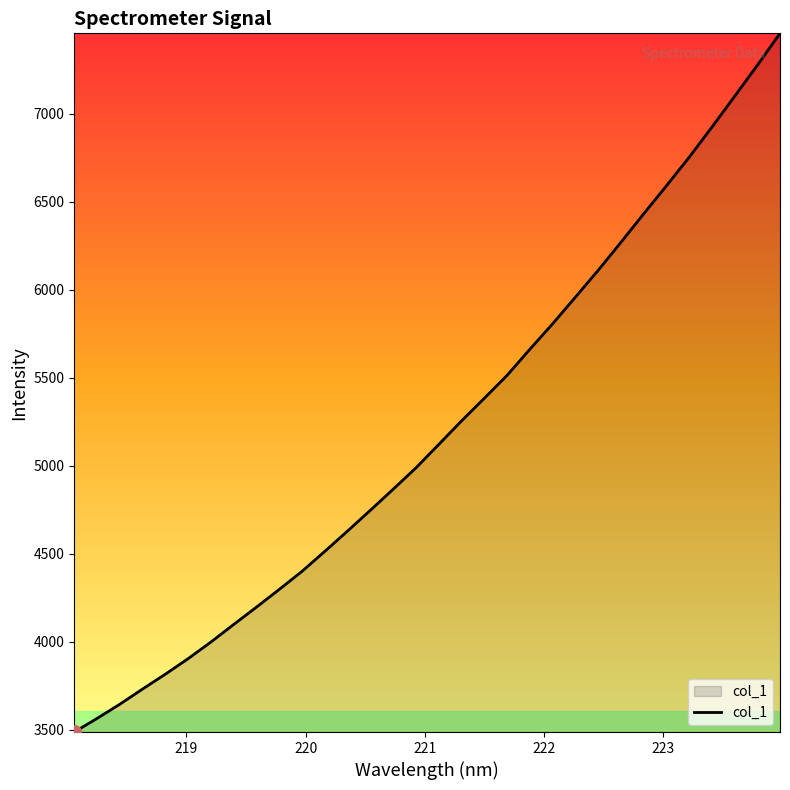

What is the difference between the maximum and minimum values?

3969.8